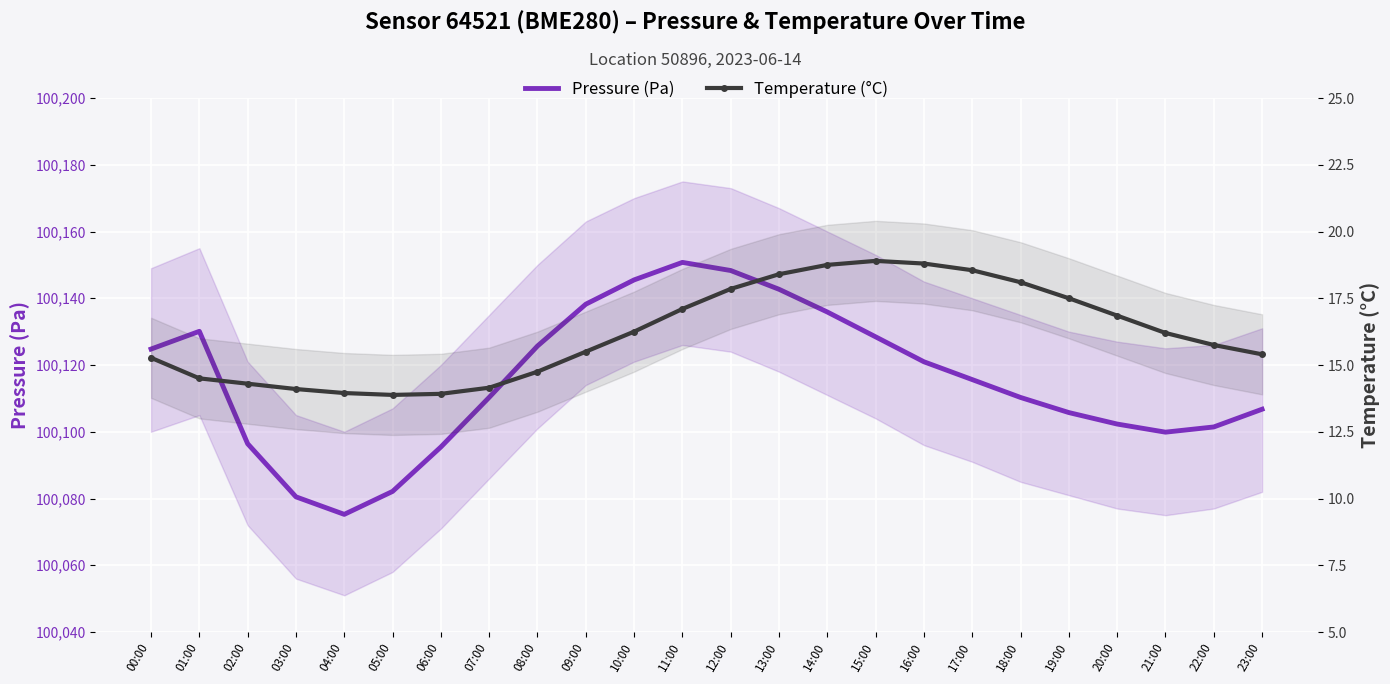

What is the highest value of the Pressure (Pa) series?

100150.8